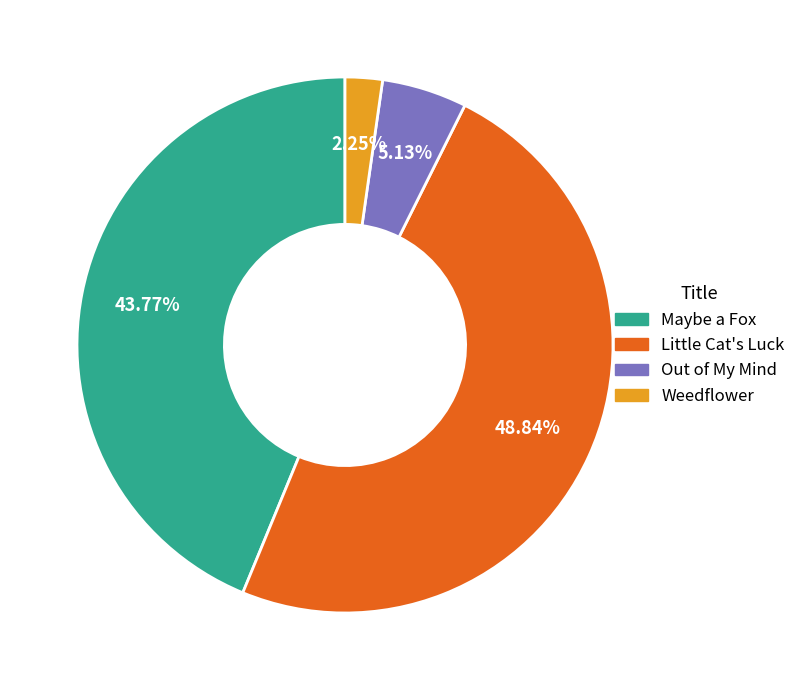

What is the largest slice in the pie chart?

Little Cat's Luck